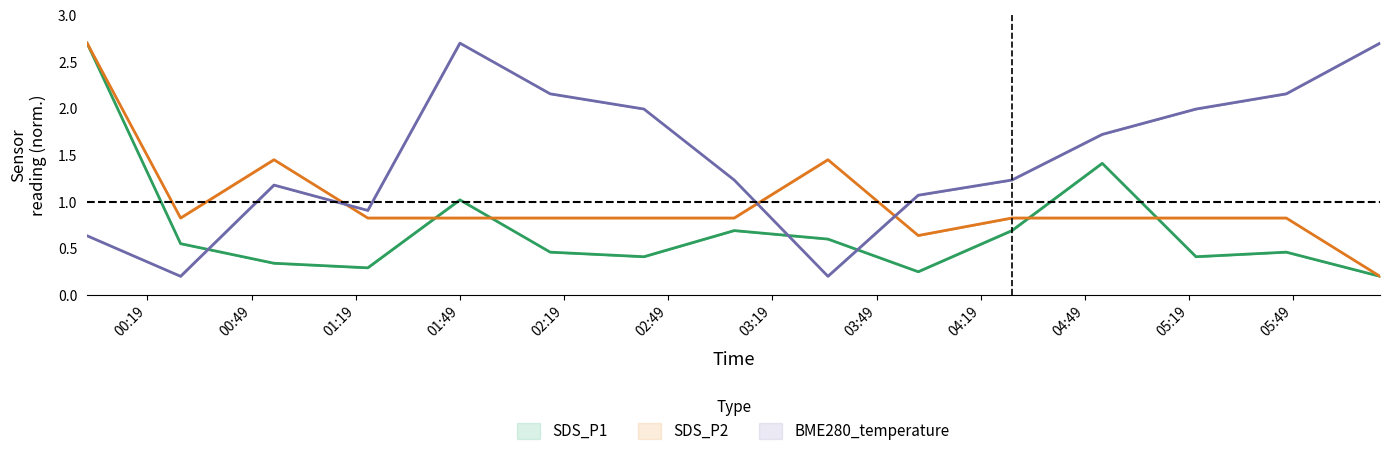

What is the greatest value displayed?

2.7